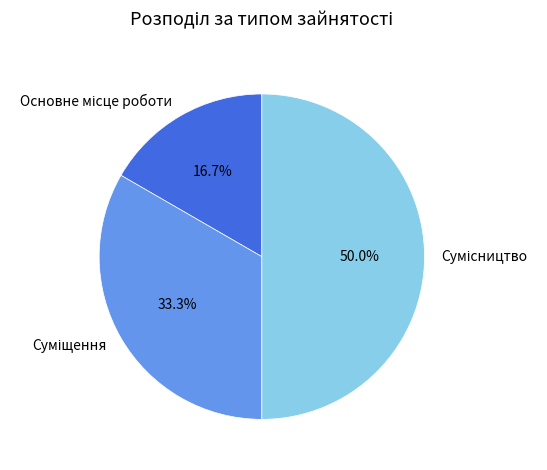

What is the smallest slice in the pie chart?

Основне місце роботи